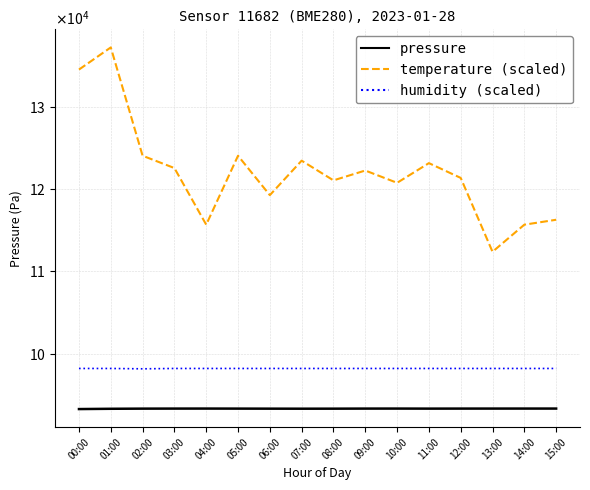

Reading left to right, extract all data points from this chart.

pressure: 00:00=93233.1	01:00=93268.1	02:00=93285.7	03:00=93291.4	04:00=93294.4	05:00=93289.1	06:00=93282.6	07:00=93278.1	08:00=93281.8	09:00=93291.4	10:00=93293.6	11:00=93287.2	12:00=93291.4	13:00=93292.9	14:00=93294.4	15:00=93294.0
temperature (scaled): 00:00=134600.0	01:00=137300.0	02:00=124100.0	03:00=122600.0	04:00=115700.0	05:00=124100.0	06:00=119300.0	07:00=123500.0	08:00=121100.0	09:00=122300.0	10:00=120800.0	11:00=123200.0	12:00=121400.0	13:00=112400.0	14:00=115700.0	15:00=116300.0
humidity (scaled): 00:00=98180.0	01:00=98180.0	02:00=98138.0	03:00=98180.0	04:00=98180.0	05:00=98180.0	06:00=98180.0	07:00=98180.0	08:00=98180.0	09:00=98180.0	10:00=98180.0	11:00=98180.0	12:00=98180.0	13:00=98180.0	14:00=98180.0	15:00=98180.0